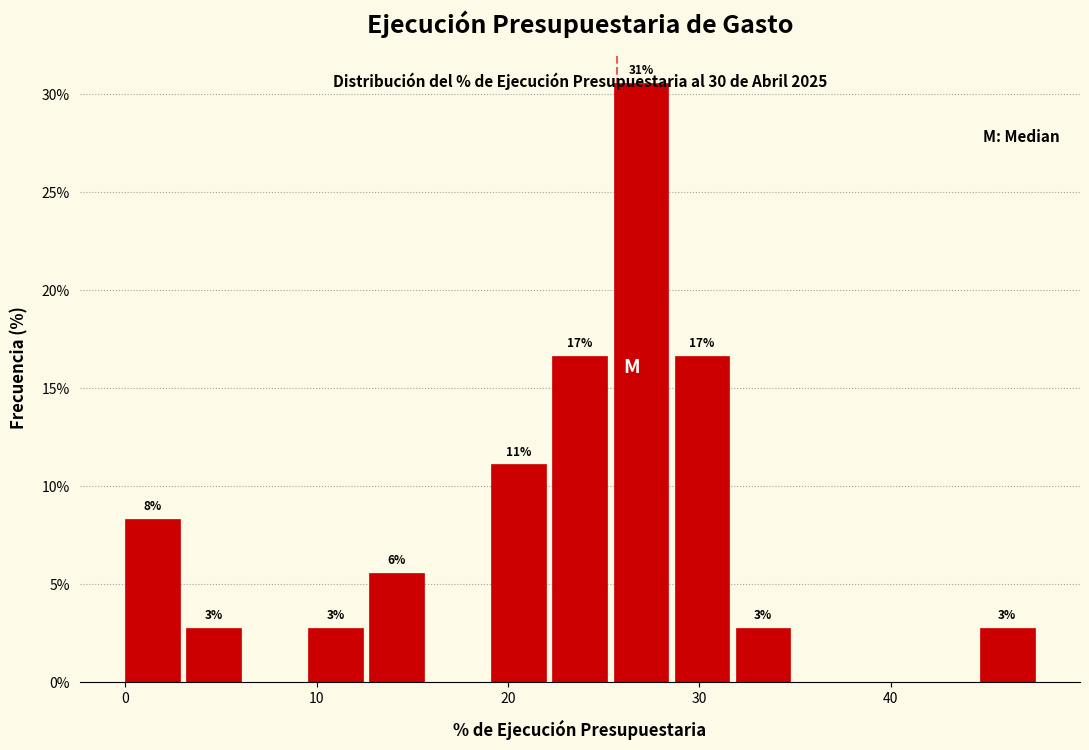

Read against the x-axis, roughly where is the centre of the tallest bar?

27